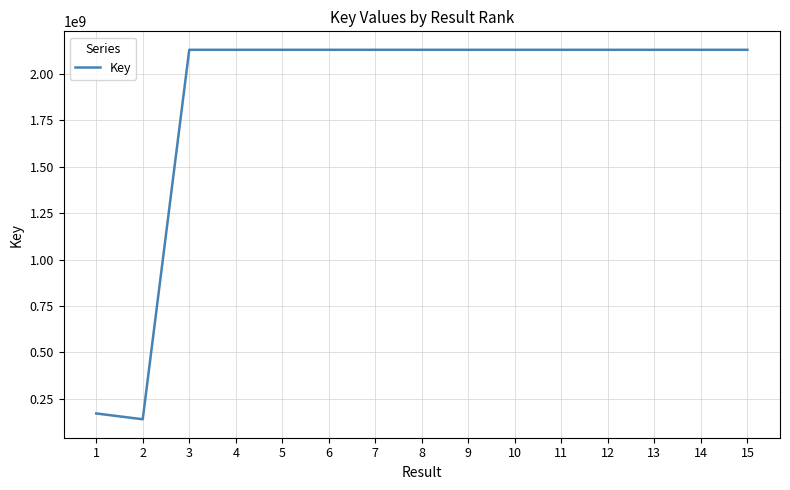

What is the maximum value shown in the chart?

2130410960